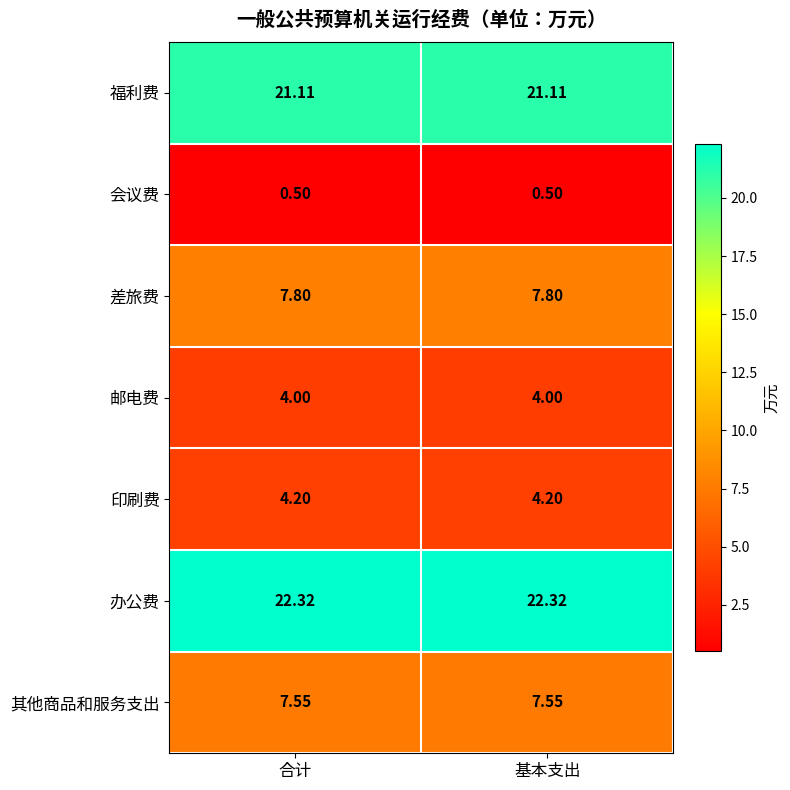

Rank the series at 合计 from lowest to highest value.

会议费, 邮电费, 印刷费, 其他商品和服务支出, 差旅费, 福利费, 办公费